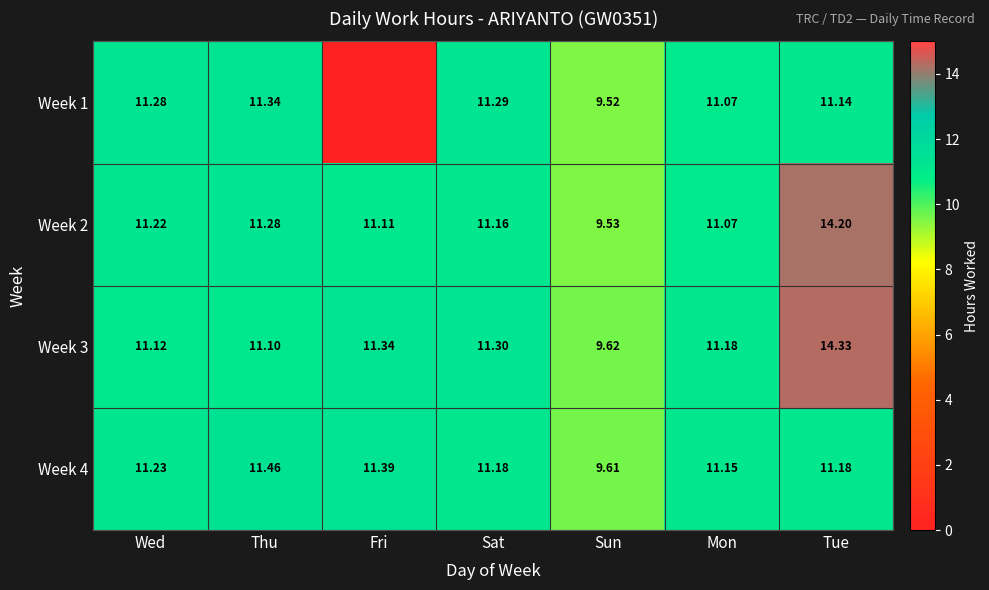

Which category has the highest value in the Week 4 series?

Thu